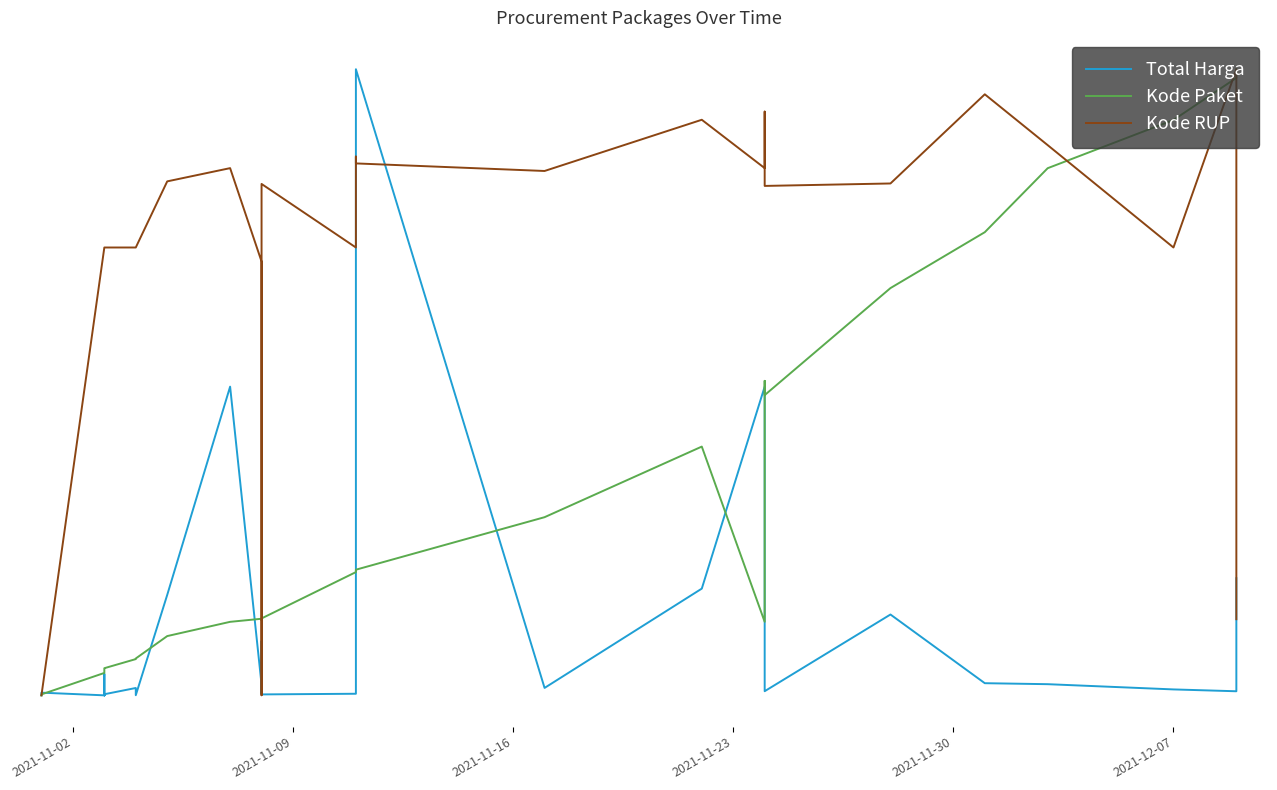

Which series has the largest total across all categories?

Kode RUP